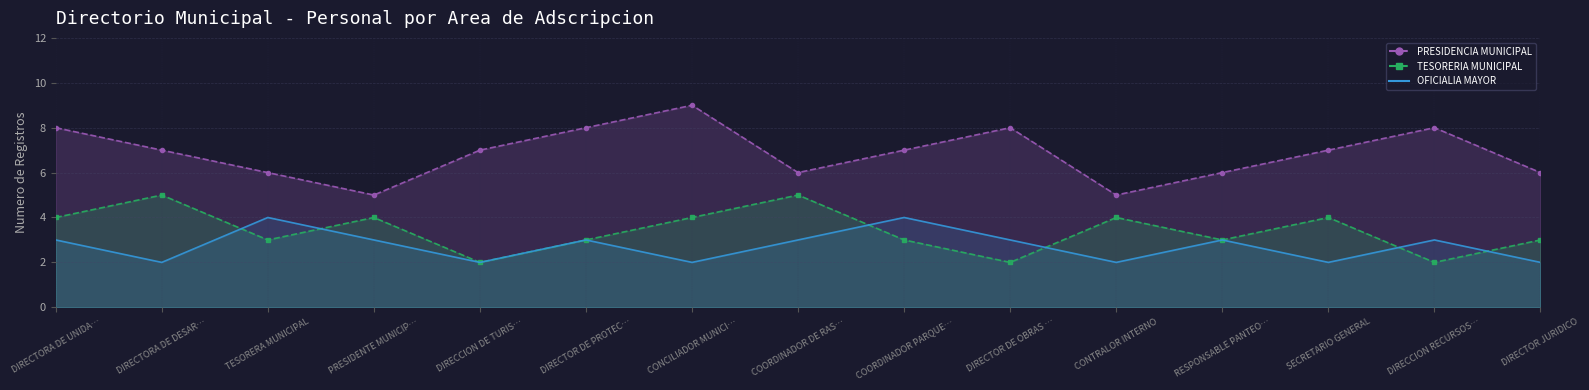

What is the average value of the OFICIALIA MAYOR series?

3